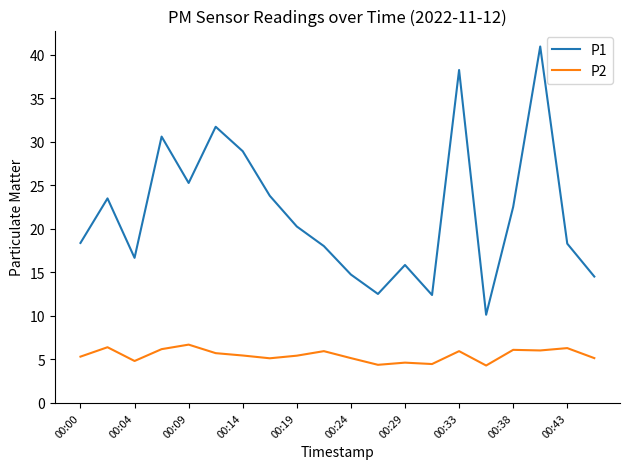

What are all the series names shown in the legend?

P1, P2